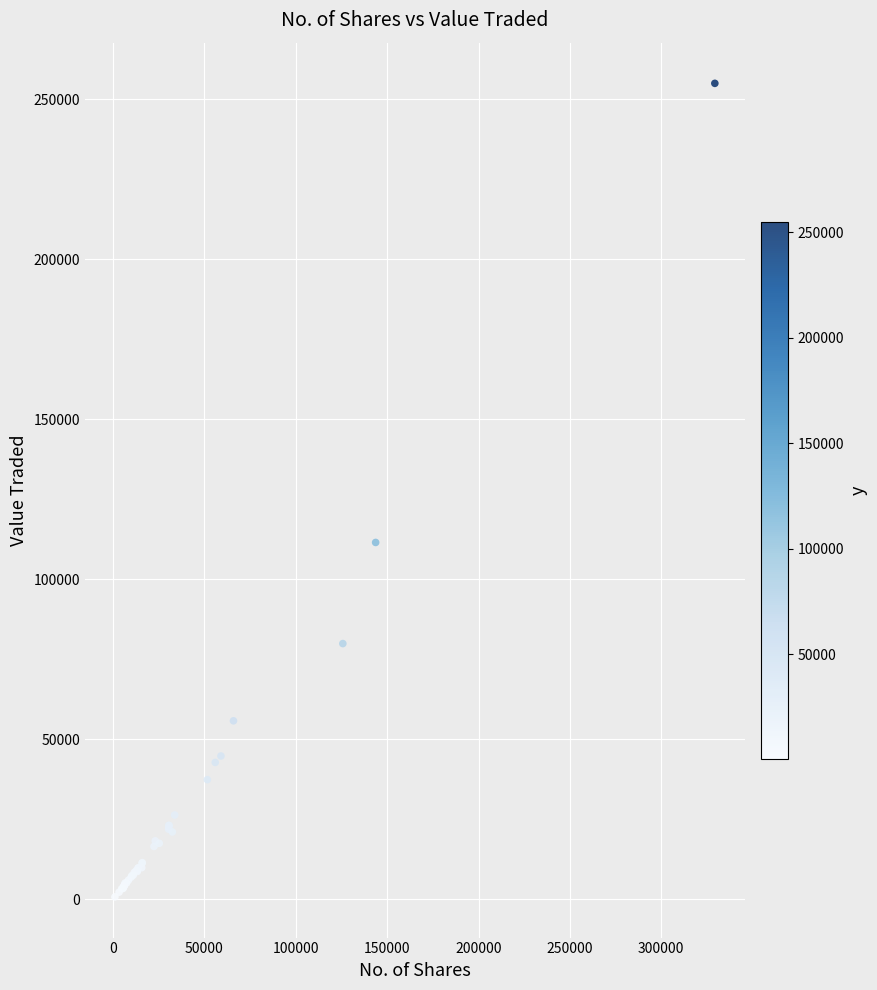

What Y value in the scatter plot is closest to 127819?

111467